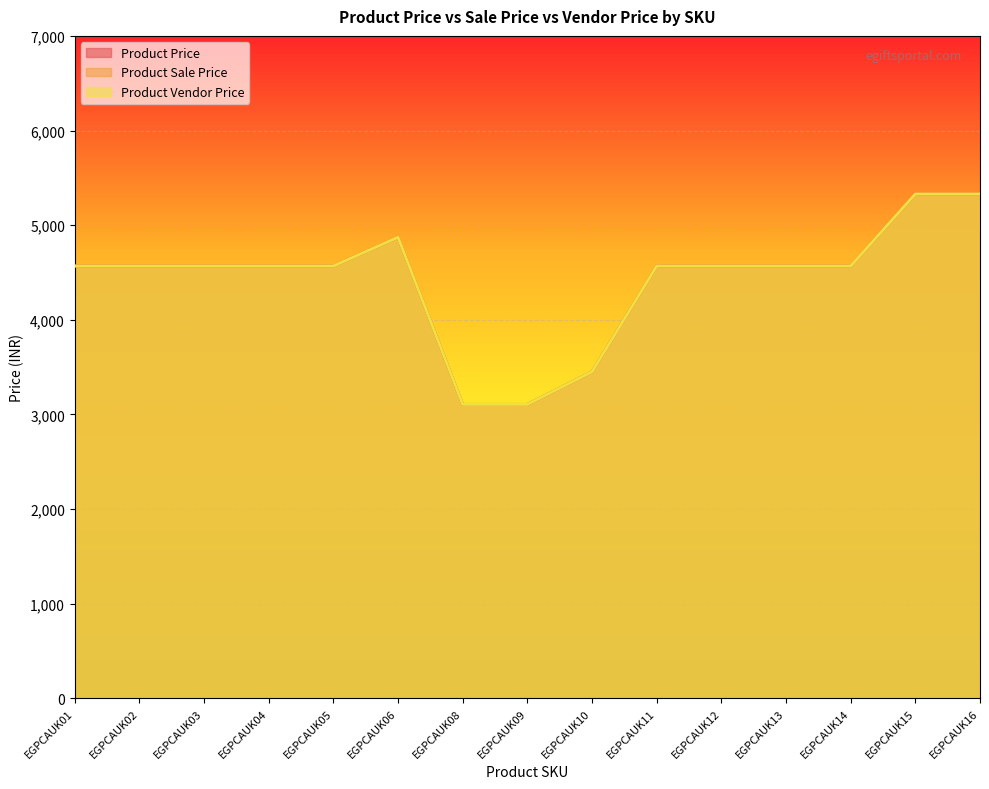

True or false: Product Sale Price has more than 2 interior local peaks.

False